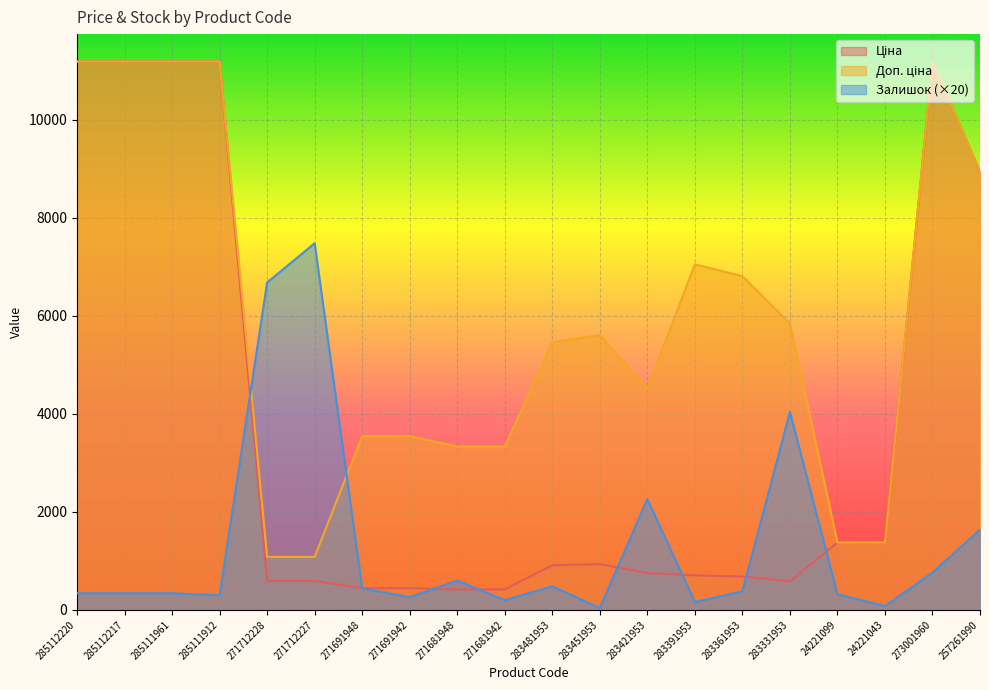

How many values in the Доп. ціна series are below 5607?

10